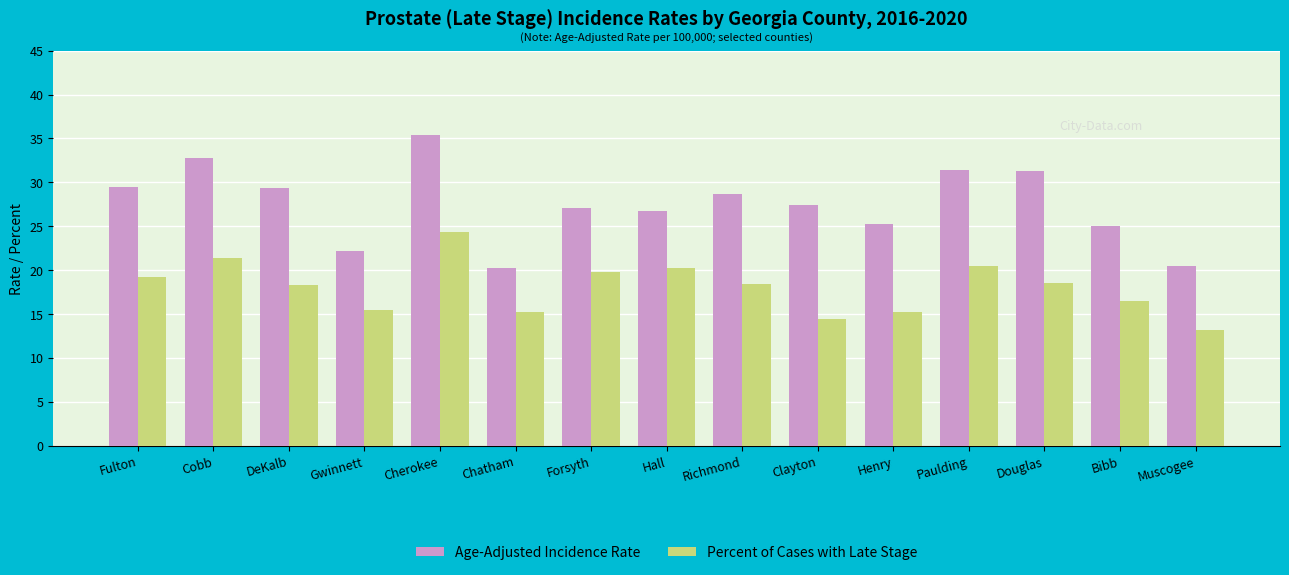

True or false: Percent of Cases with Late Stage has a value of 15.5 at Gwinnett.

True